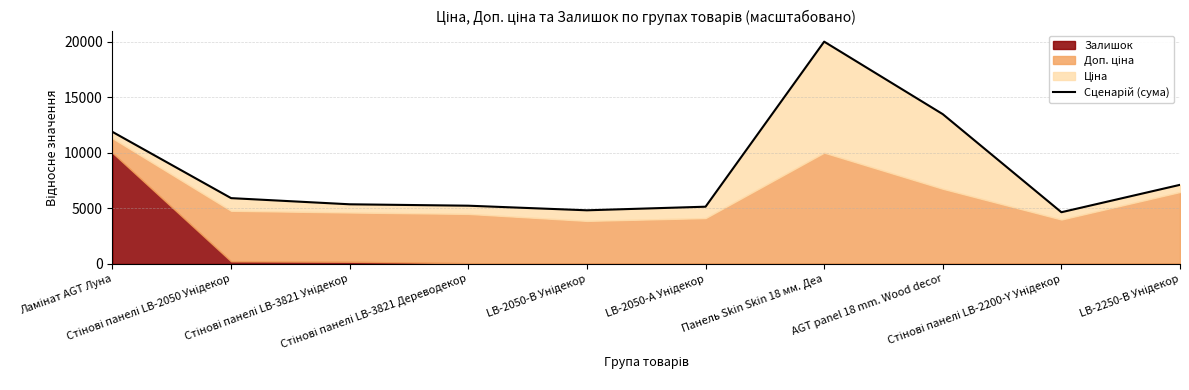

Which label corresponds to the largest value in the chart?

Панель Skin Skin 18 мм. Деа